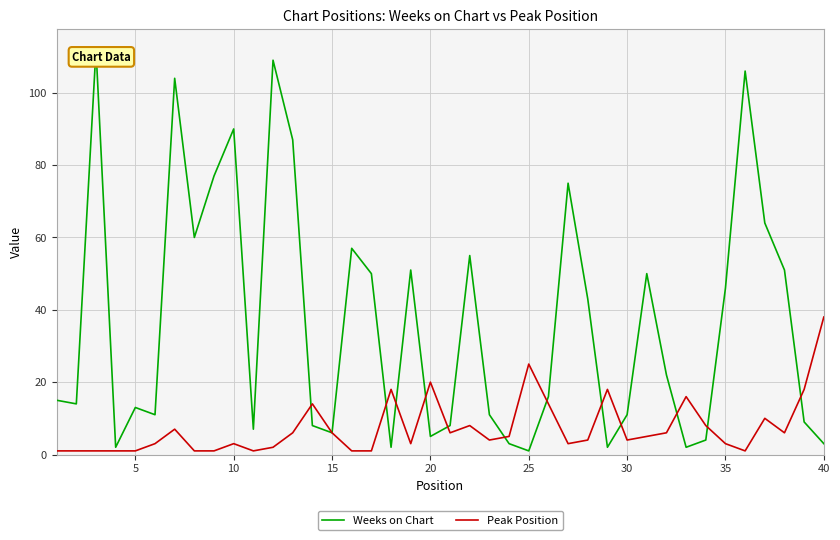

Rank the series by their maximum value, from lowest to highest.

Peak Position, Weeks on Chart